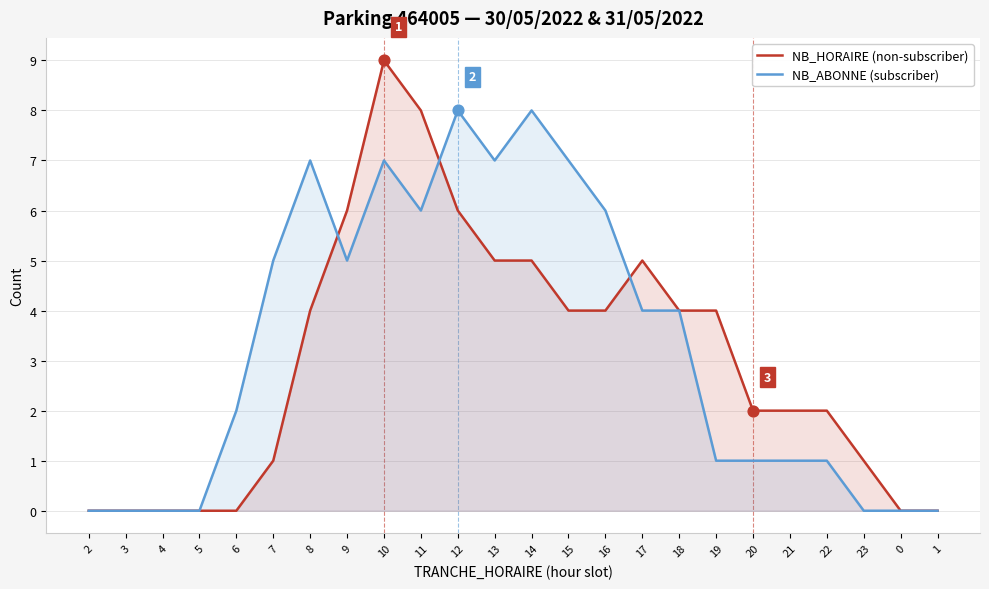

Which series reaches the maximum Y coordinate?

NB_HORAIRE (non-subscriber)